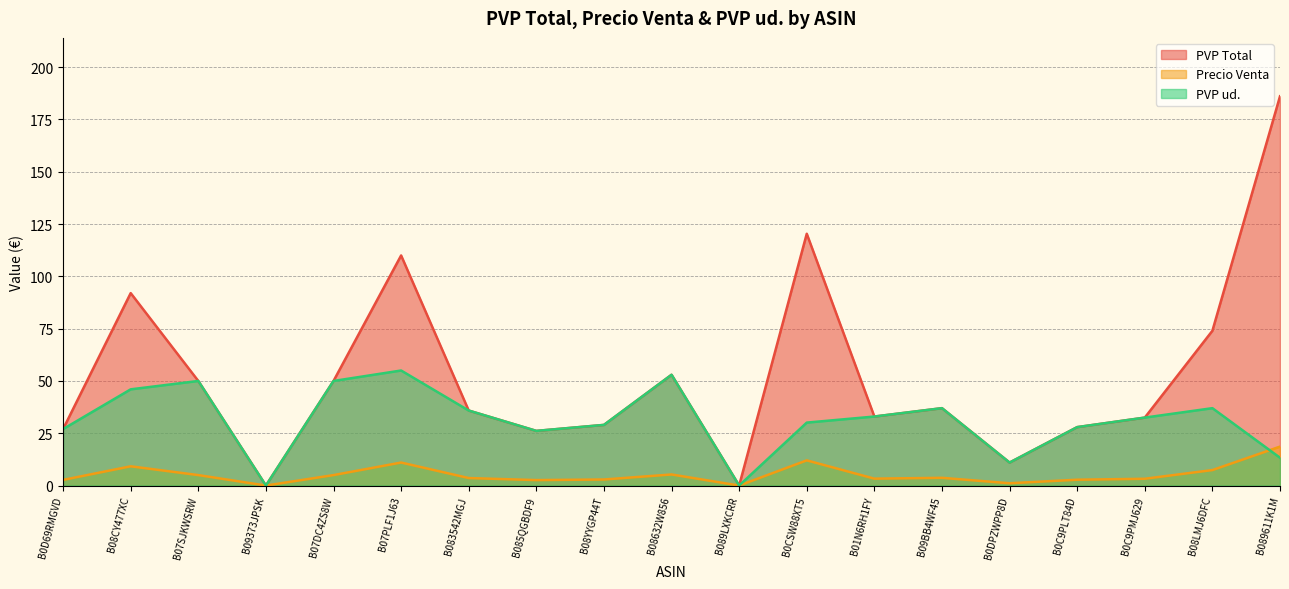

Rank the categories by PVP ud. value from lowest to highest.

B09373JPSK, B089LXKCRR, B0DPZWPP8D, B089611K1M, B085QGBDF9, B0D69RMGVD, B0C9PLT84D, B08YYGP44T, B0CSW88XT5, B0C9PMJ629, B01N6RH1FY, B083542MGJ, B09BB4WF45, B08LMJ6DFC, B08CY477XC, B07SJKWSRW, B07DC4ZS8W, B08632W856, B07PLF1J63